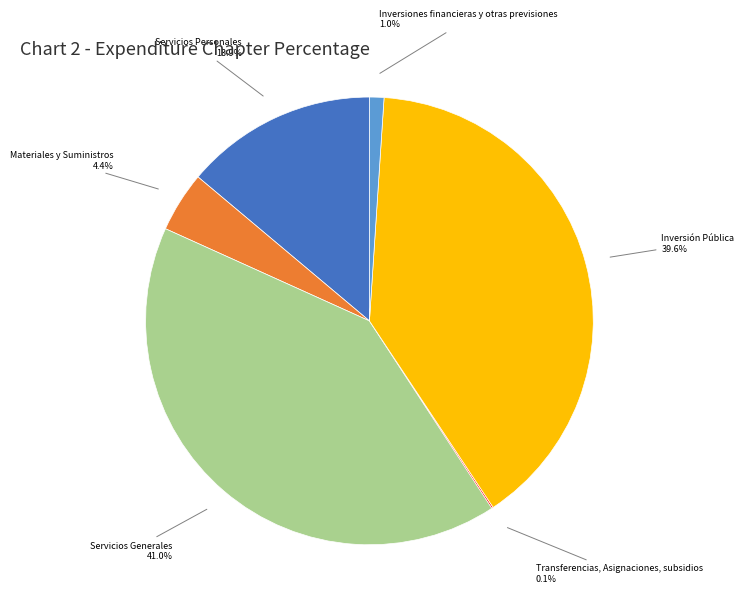

Is Inversión Pública the majority of the pie?

No